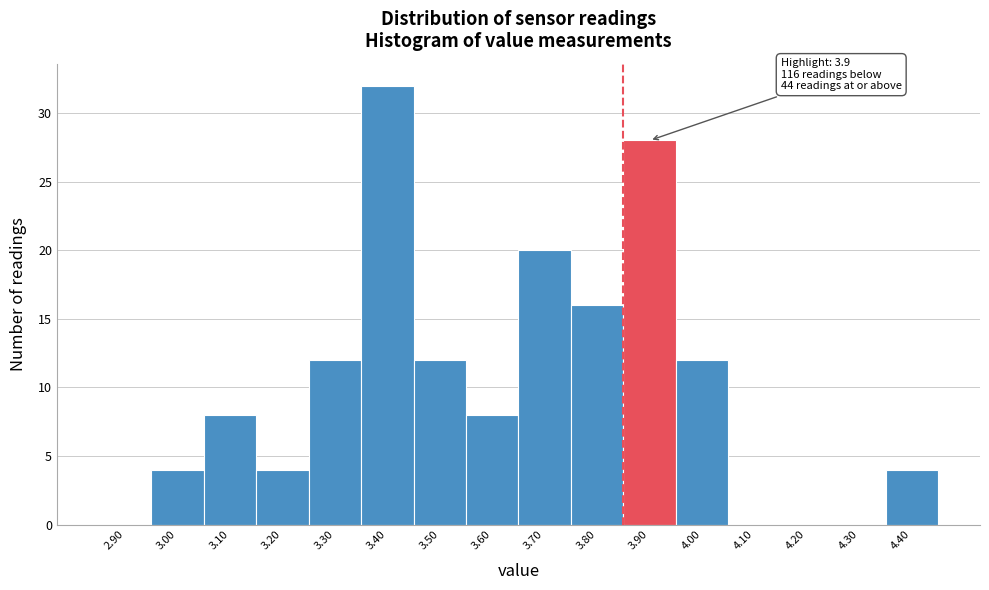

Reading left to right, list all the values displayed in this chart.

2.90=0	3.00=4	3.10=8	3.20=4	3.30=12	3.40=32	3.50=12	3.60=8	3.70=20	3.80=16	3.90=28	4.00=12	4.10=0	4.20=0	4.30=0	4.40=4